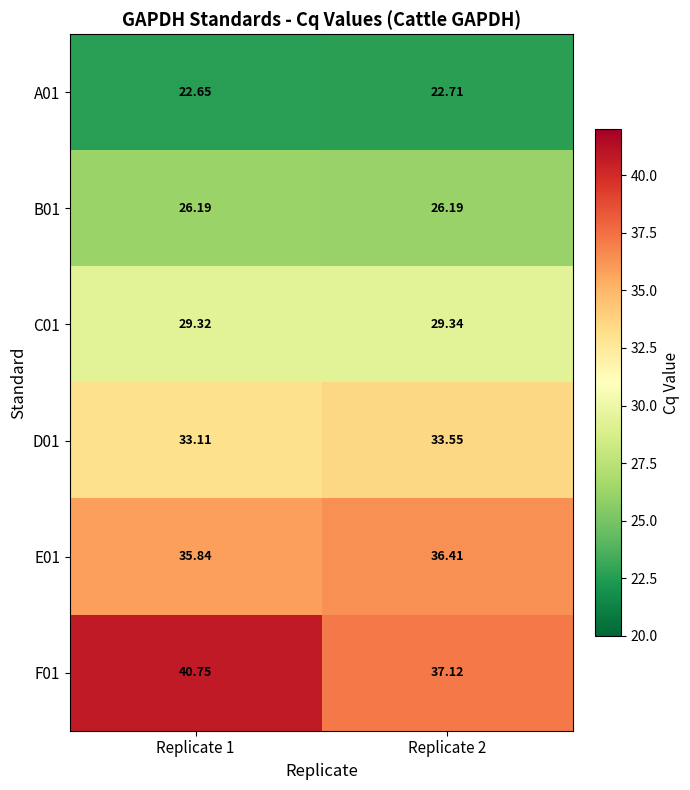

Which label corresponds to the smallest value in the chart?

Replicate 1